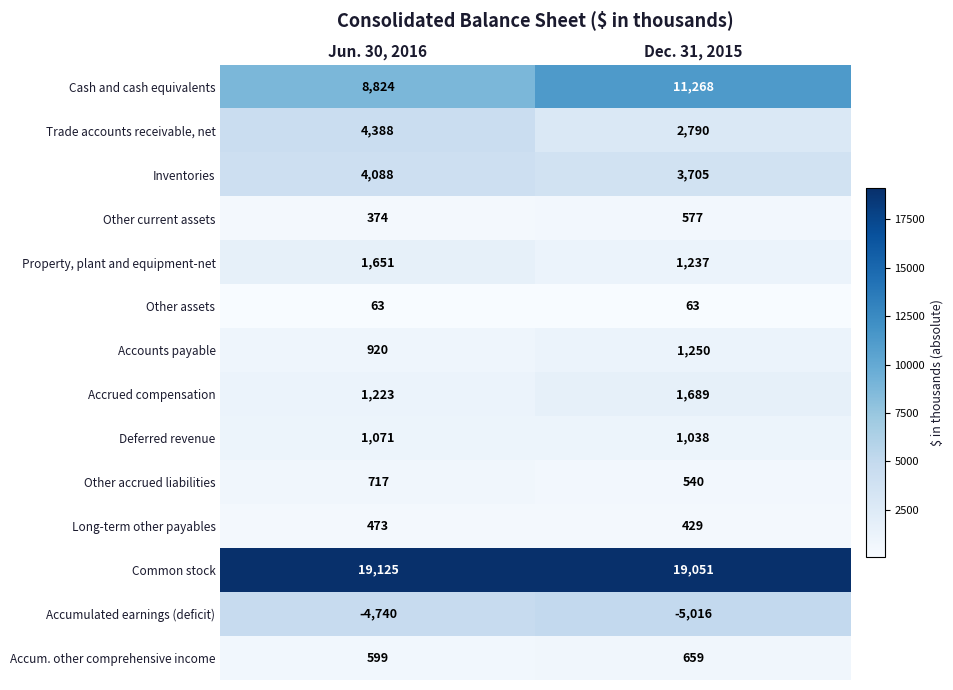

What is the maximum value shown in the chart?

19125